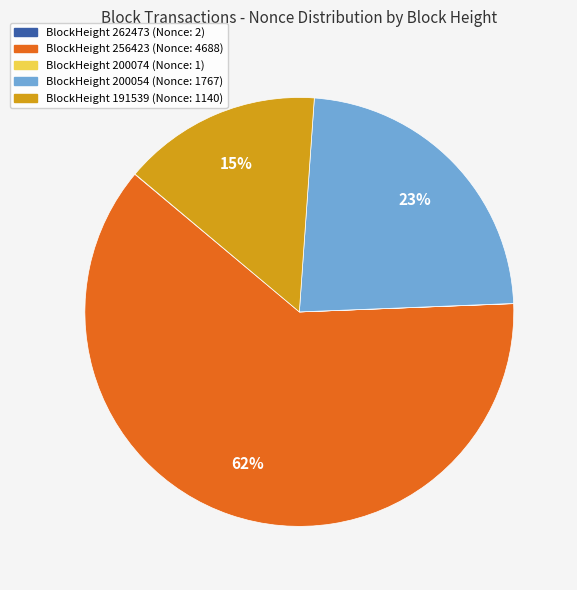

To the nearest percent, what is the average slice percentage?

20%